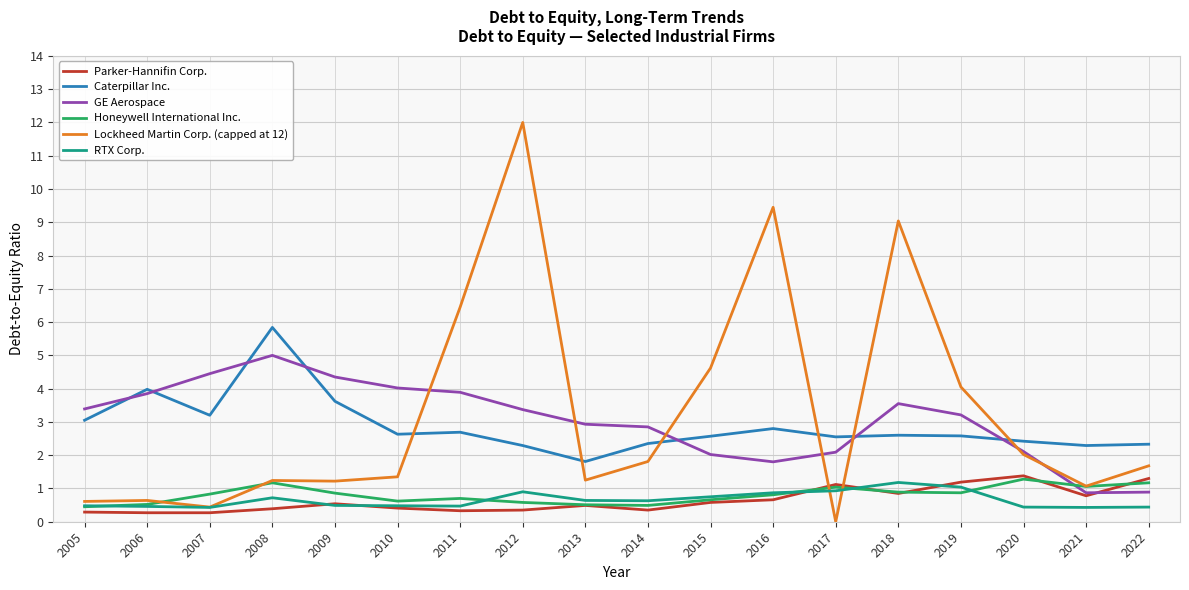

Which category has the highest value in the Caterpillar Inc. series?

2008